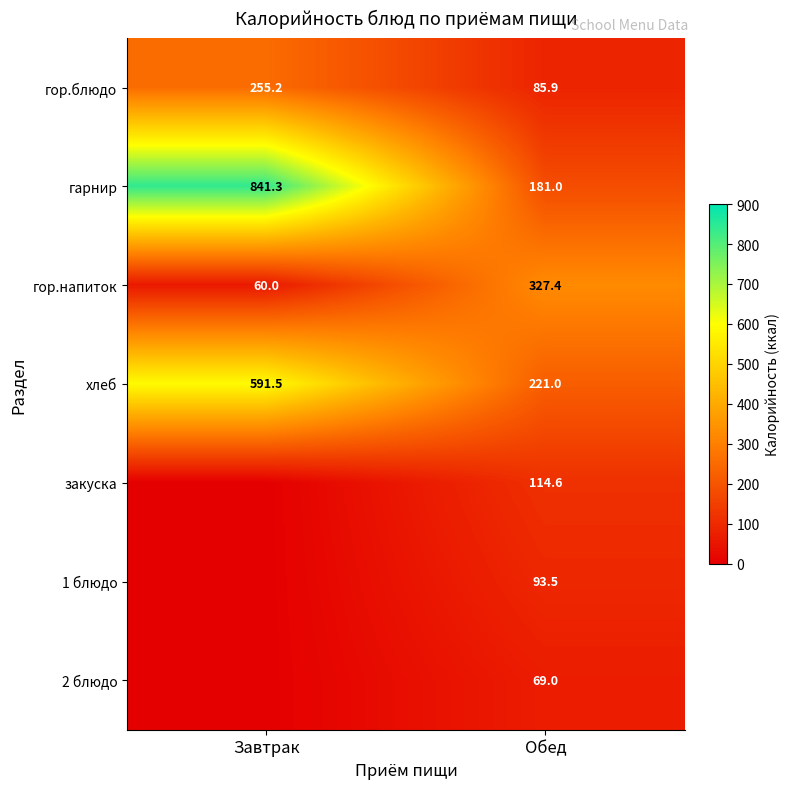

What is the sum of all гарнир values?

1022.3